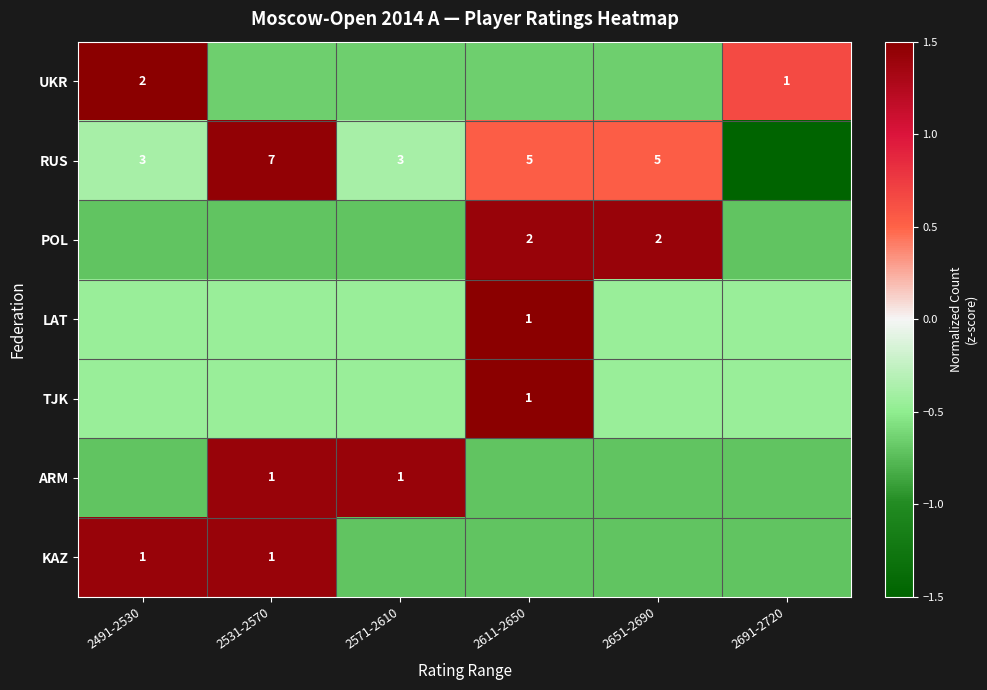

Count the UKR values in the range 0 to 1.

1